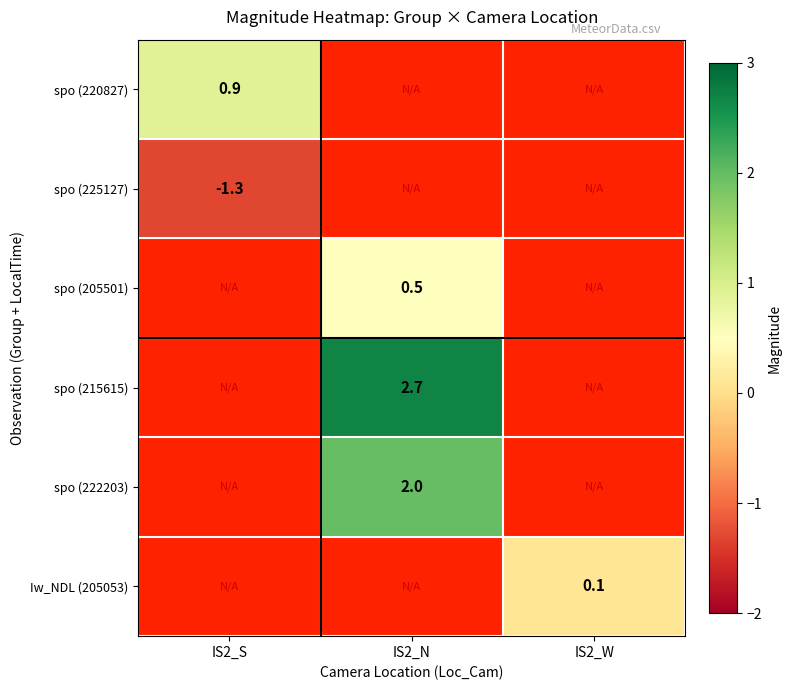

Between IS2_N and IS2_S, which is larger?

IS2_S